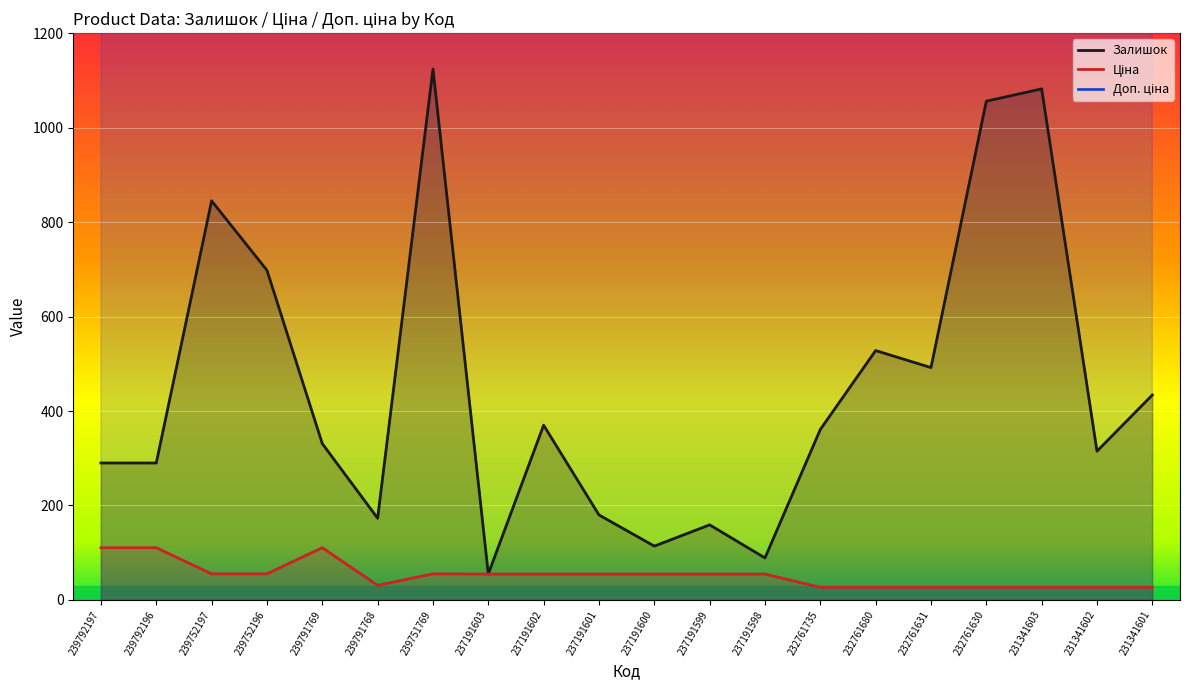

True or false: Ціна and Доп. ціна intersect in this chart.

False